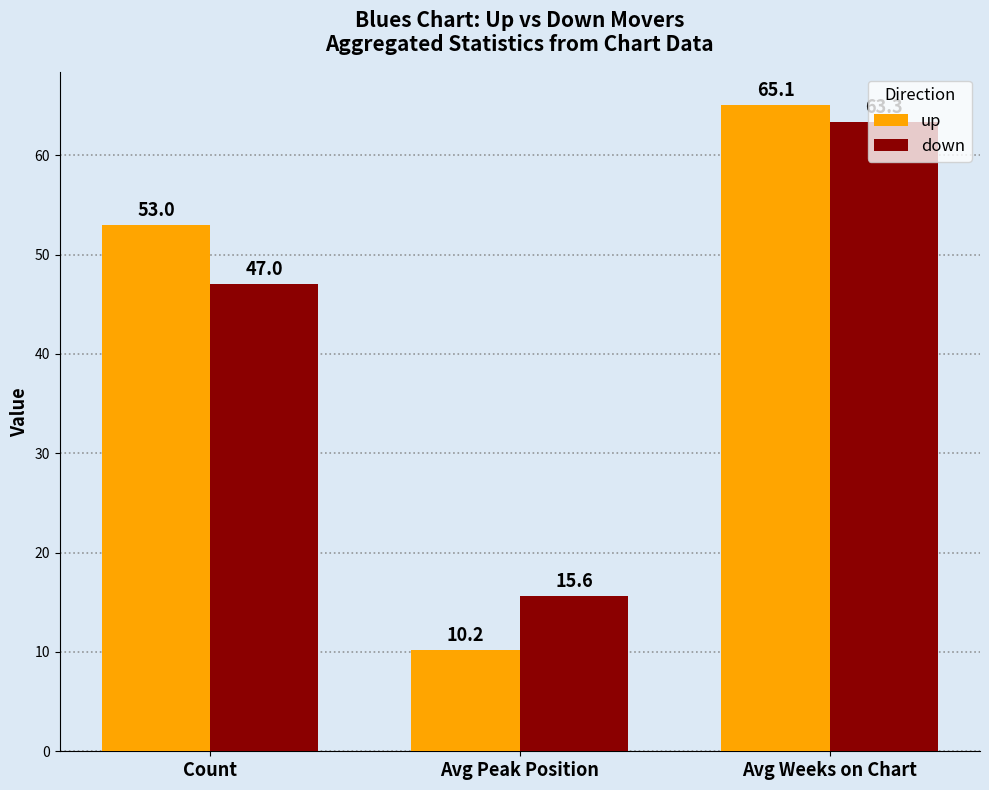

Which series has the largest range (max minus min)?

up